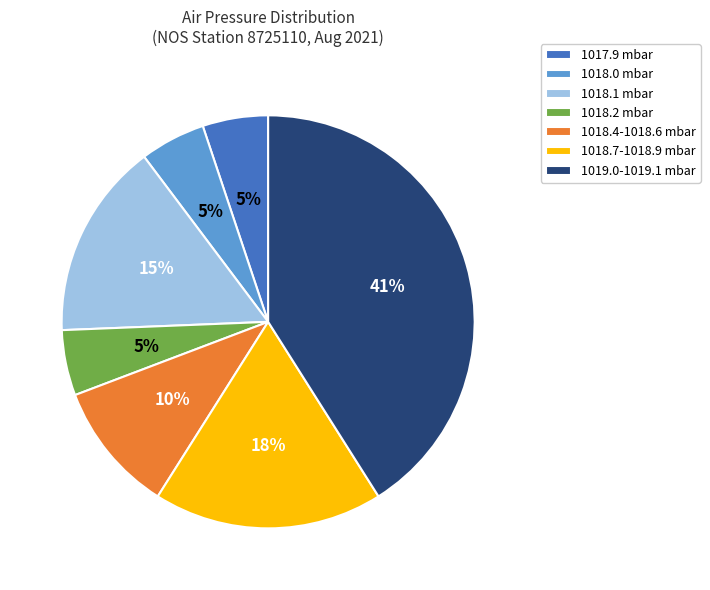

Does 1019.0-1019.1 mbar account for over 50% of the chart?

No